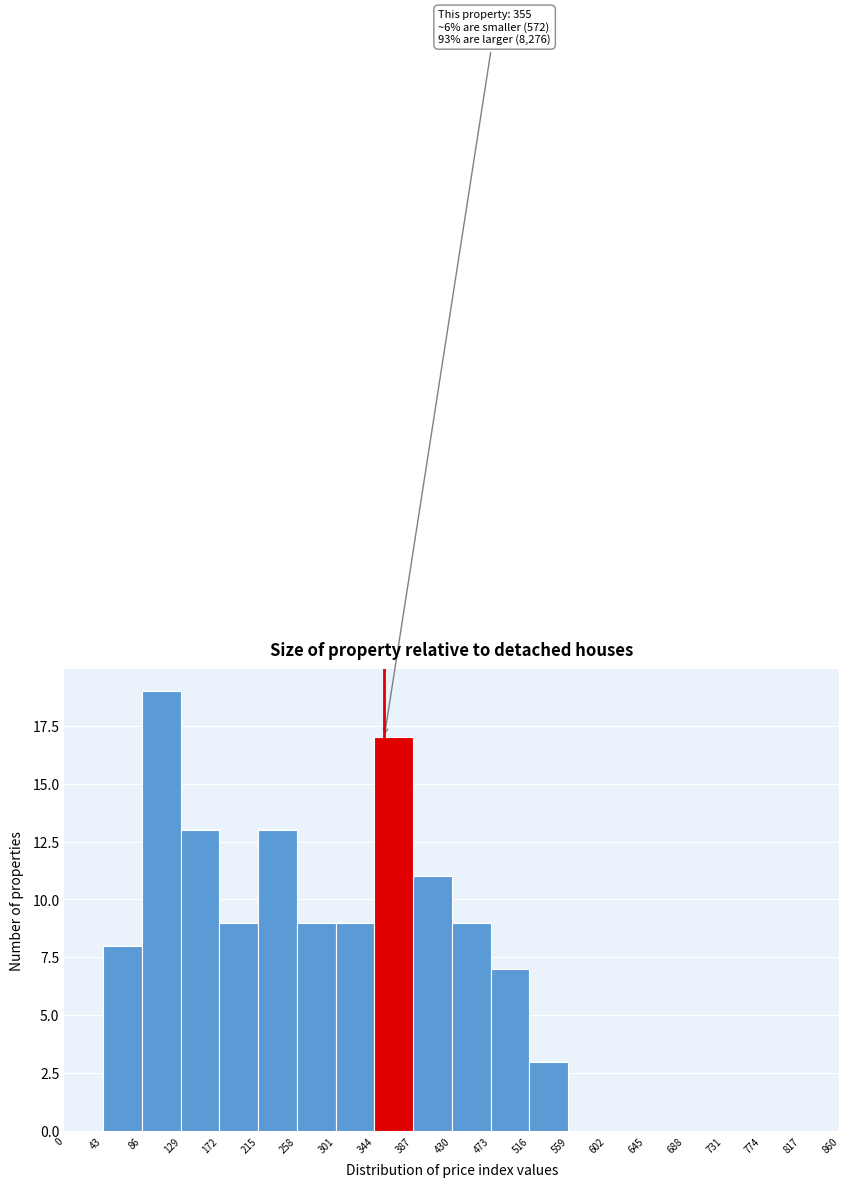

Which range on the x-axis has the tallest bar?

86 to 129